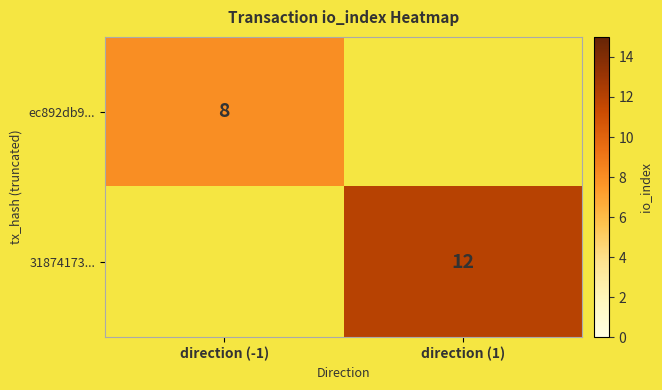

The ec892db9... series shows 8 at direction (-1). True or false?

True